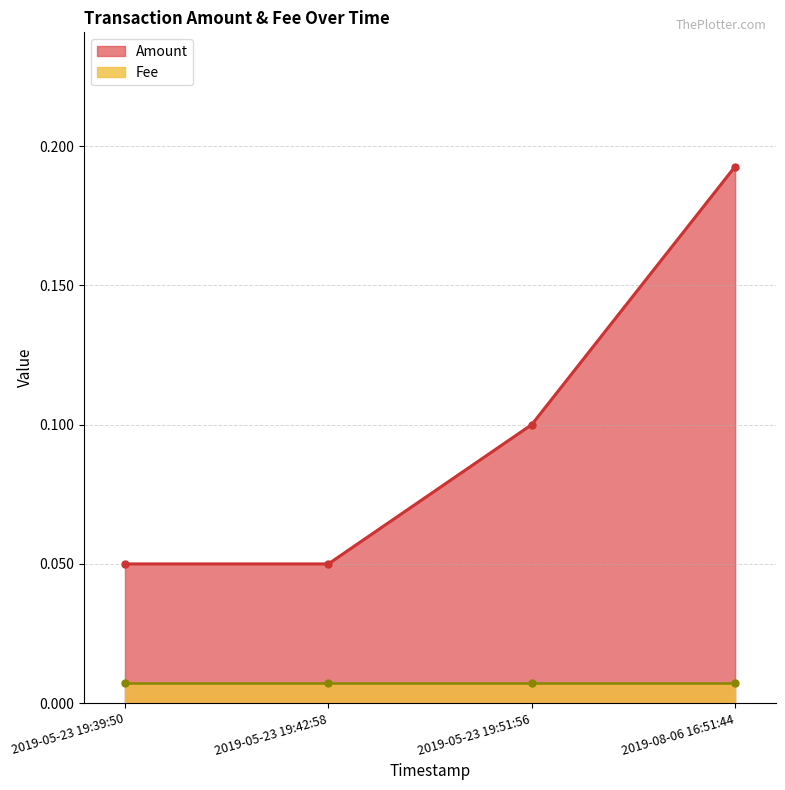

True or false: Amount and Fee cross at least once.

False